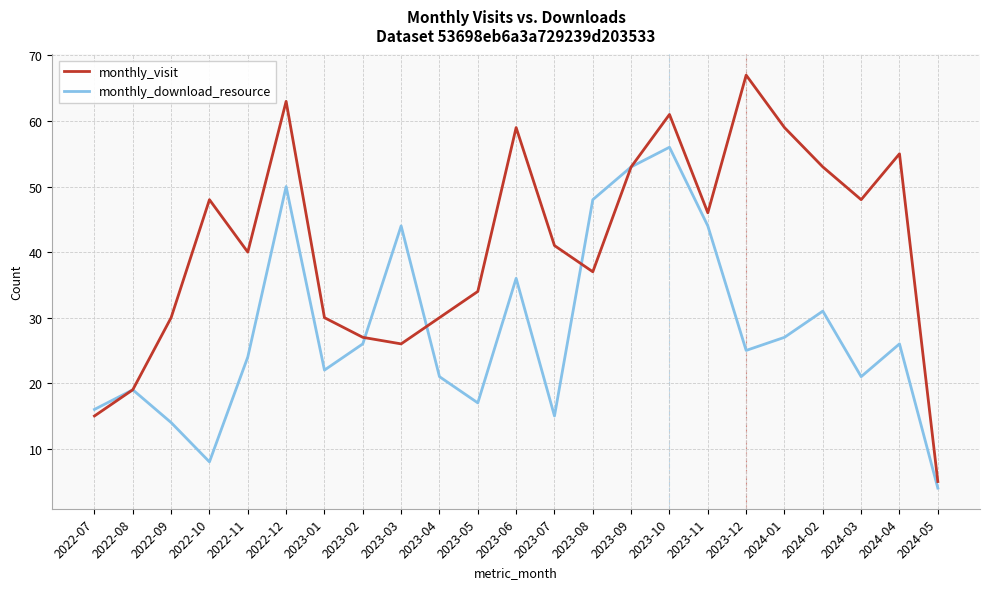

Where is the first local maximum for monthly_visit?

2022-10